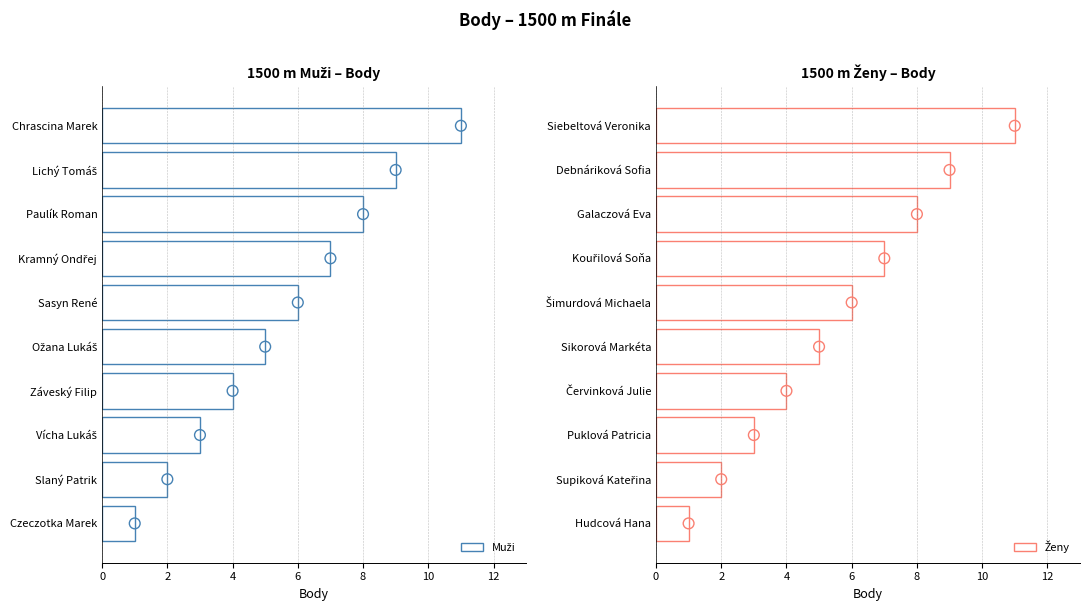

Which series contains the highest Y value?

Muži